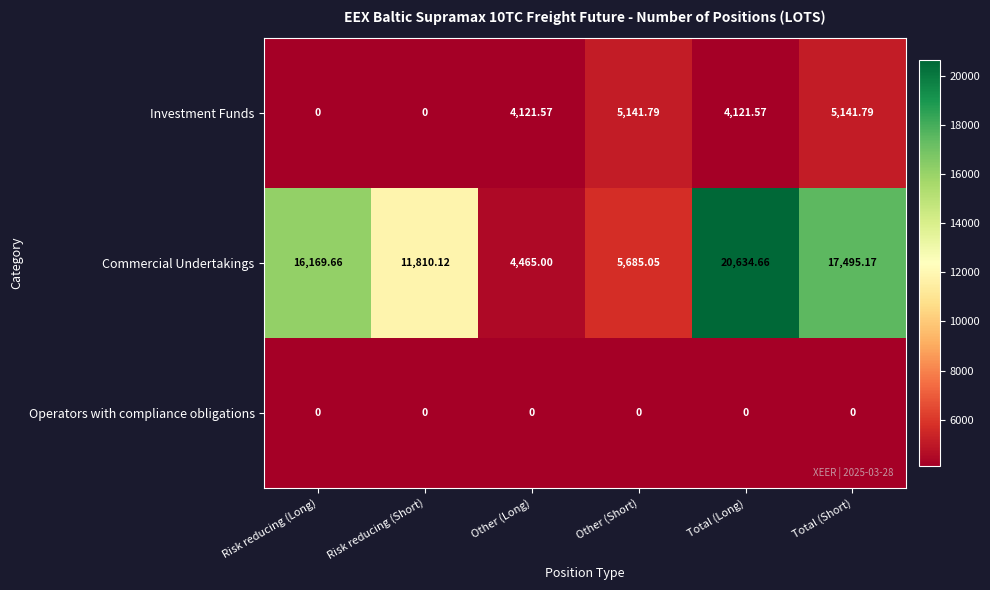

Count the number of categories in the chart.

6